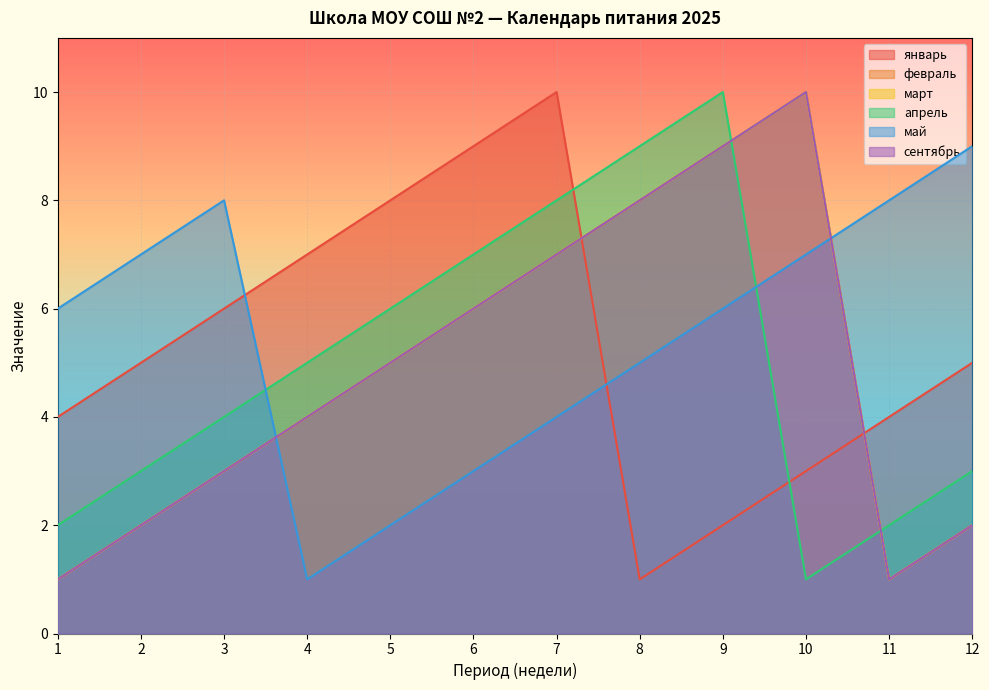

At which category does апрель reach its first local peak?

9